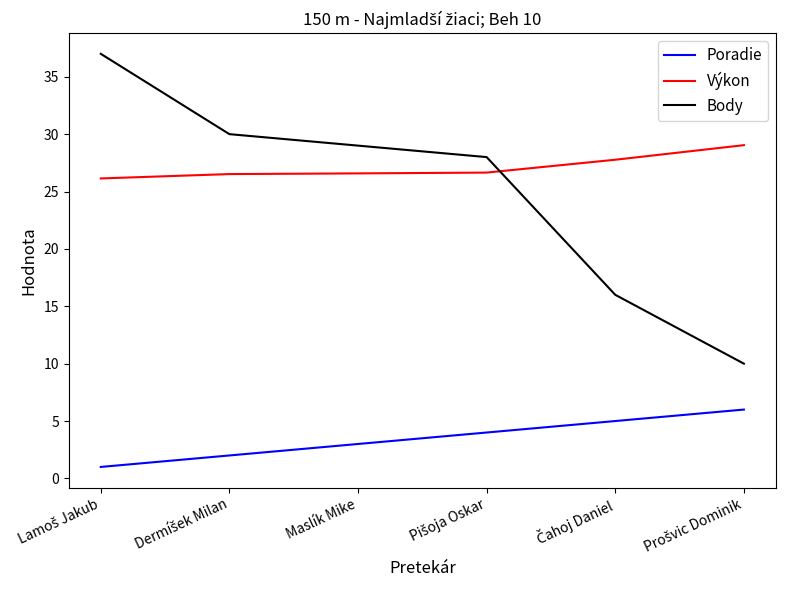

What is the difference between the maximum and minimum values in the Výkon series?

2.9